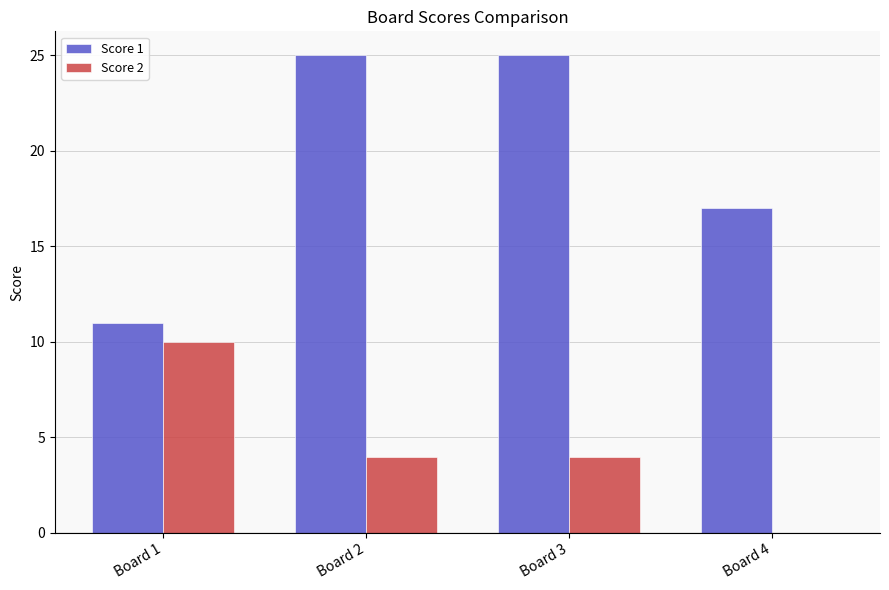

The Score 2 series shows 0 at Board 4. True or false?

True